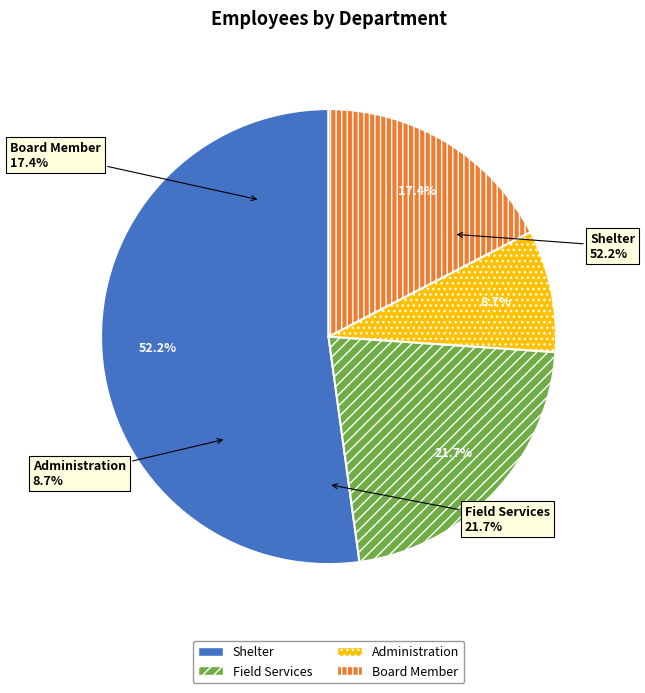

Is there a majority slice in this chart?

Yes